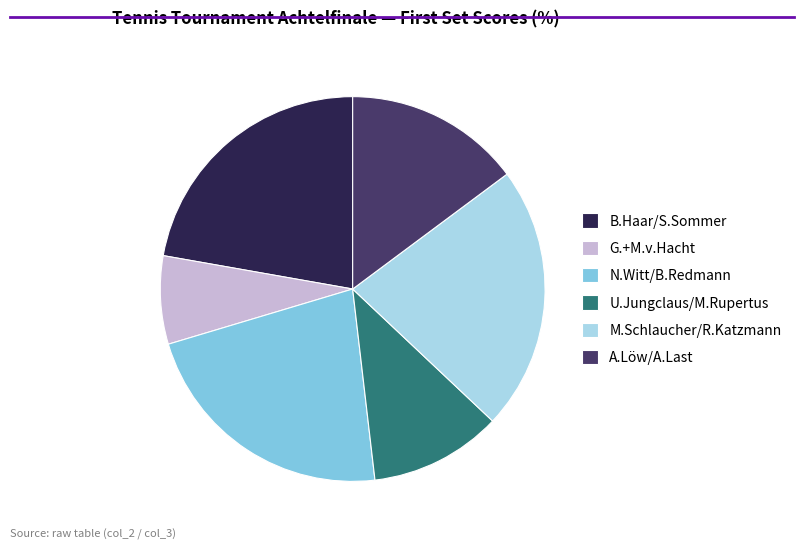

Which slice is the smallest?

G.+M.v.Hacht